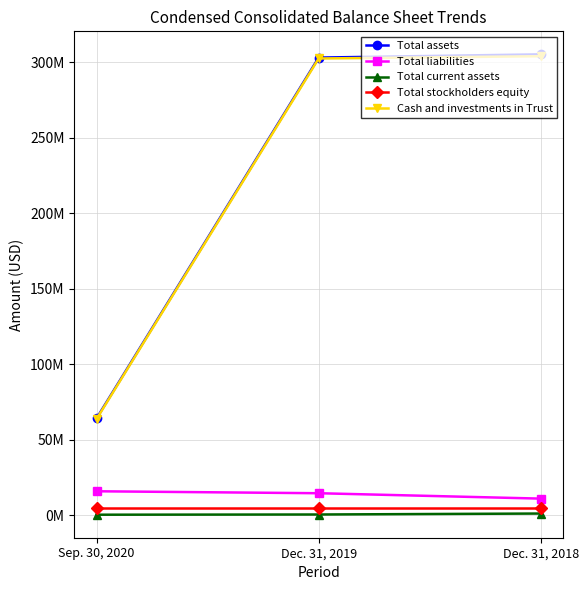

Rank the series at Dec. 31, 2019 from lowest to highest value.

Total current assets, Total stockholders equity, Total liabilities, Cash and investments in Trust, Total assets